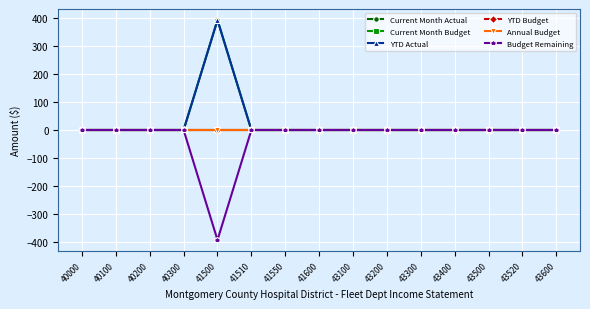

True or false: YTD Actual and Budget Remaining intersect in this chart.

False